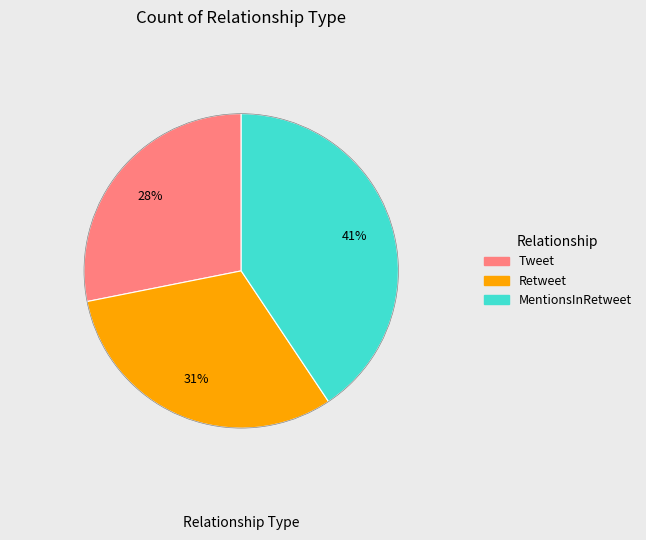

Is it true that MentionsInRetweet is 41% of the pie?

True